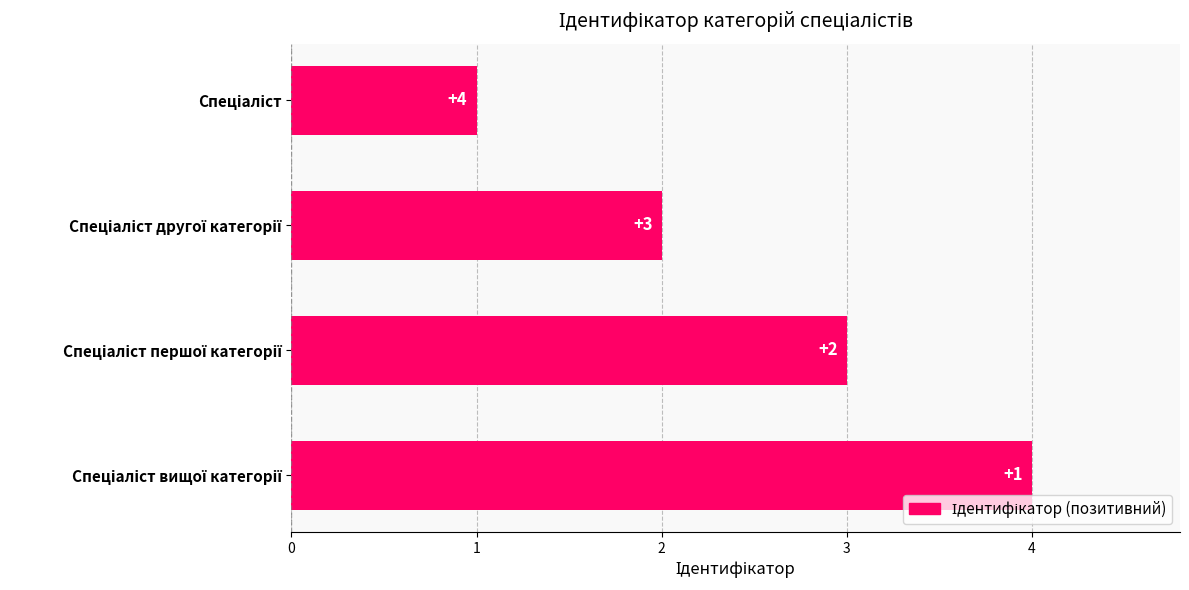

Reading bottom to top, list all the values displayed in this chart.

4	3	2	1